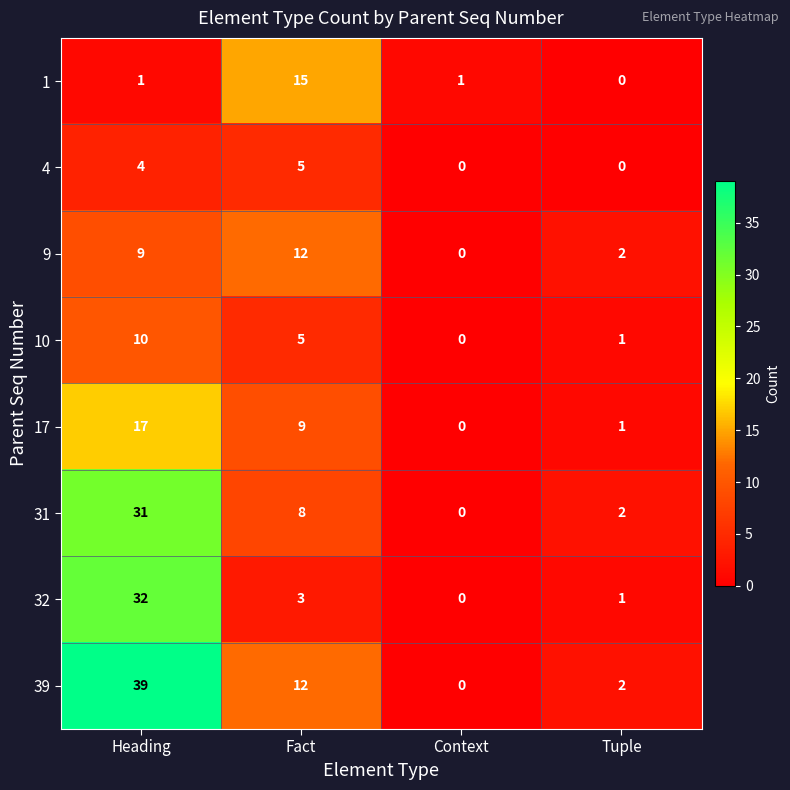

How many data points does each series have?

4